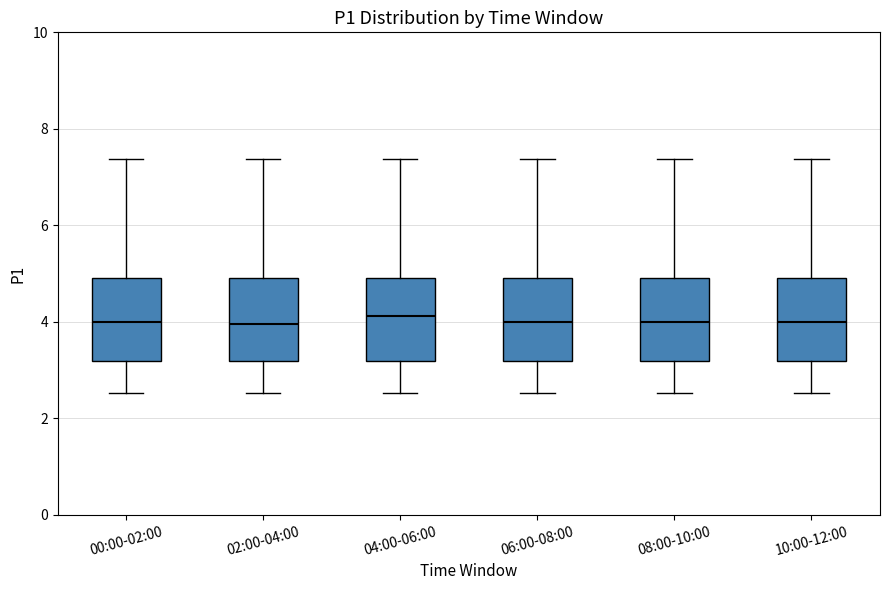

Reading left to right, transcribe this box plot: for each box, give where its median line is, the range the box spans, and where its two whiskers end, as read against the y-axis. The values are not printed on the chart, so give them approximately, as read against the axis.

00:00-02:00: median 4.0, box 3.2 to 5.0, whiskers 2.6 to 7.4
02:00-04:00: median 4.0, box 3.2 to 5.0, whiskers 2.6 to 7.4
04:00-06:00: median 4.2, box 3.2 to 5.0, whiskers 2.6 to 7.4
06:00-08:00: median 4.0, box 3.2 to 5.0, whiskers 2.6 to 7.4
08:00-10:00: median 4.0, box 3.2 to 5.0, whiskers 2.6 to 7.4
10:00-12:00: median 4.0, box 3.2 to 5.0, whiskers 2.6 to 7.4